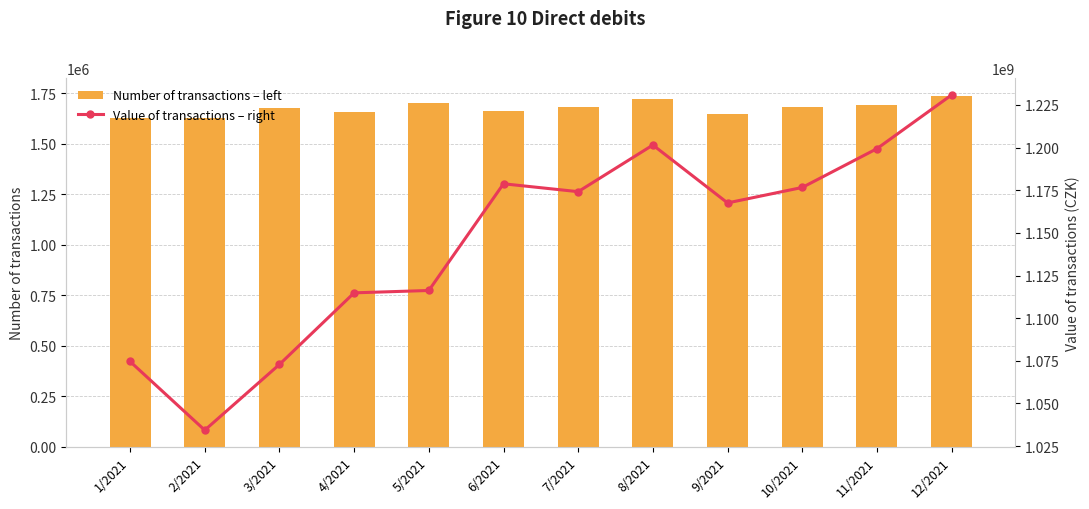

Are the bars grouped side by side (vs. stacked)?

Yes